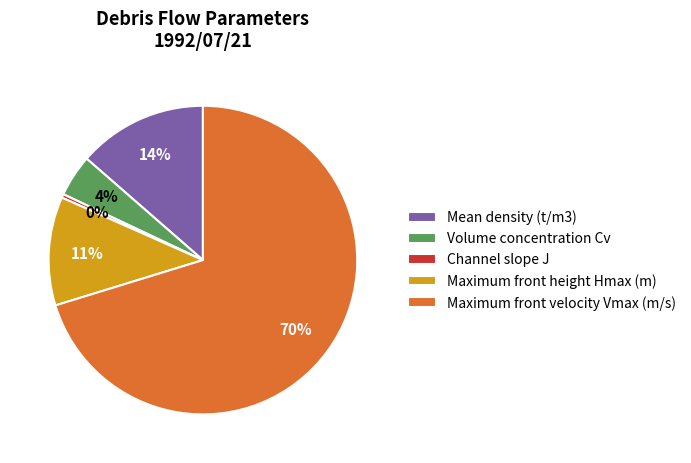

Which category has the biggest portion of the pie?

Maximum front velocity Vmax (m/s)